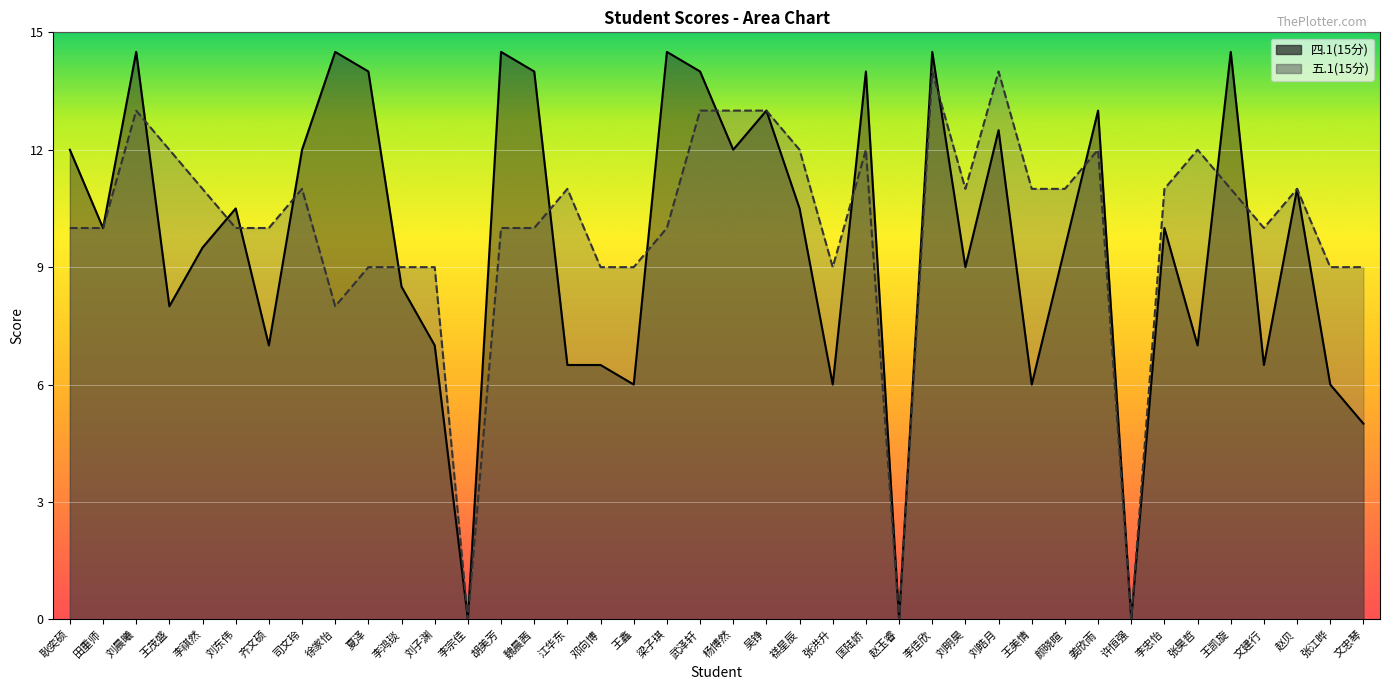

What is the greatest value displayed?

14.5